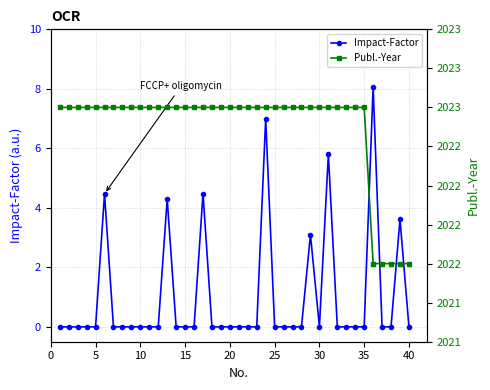

Count the number of data series in this chart.

2